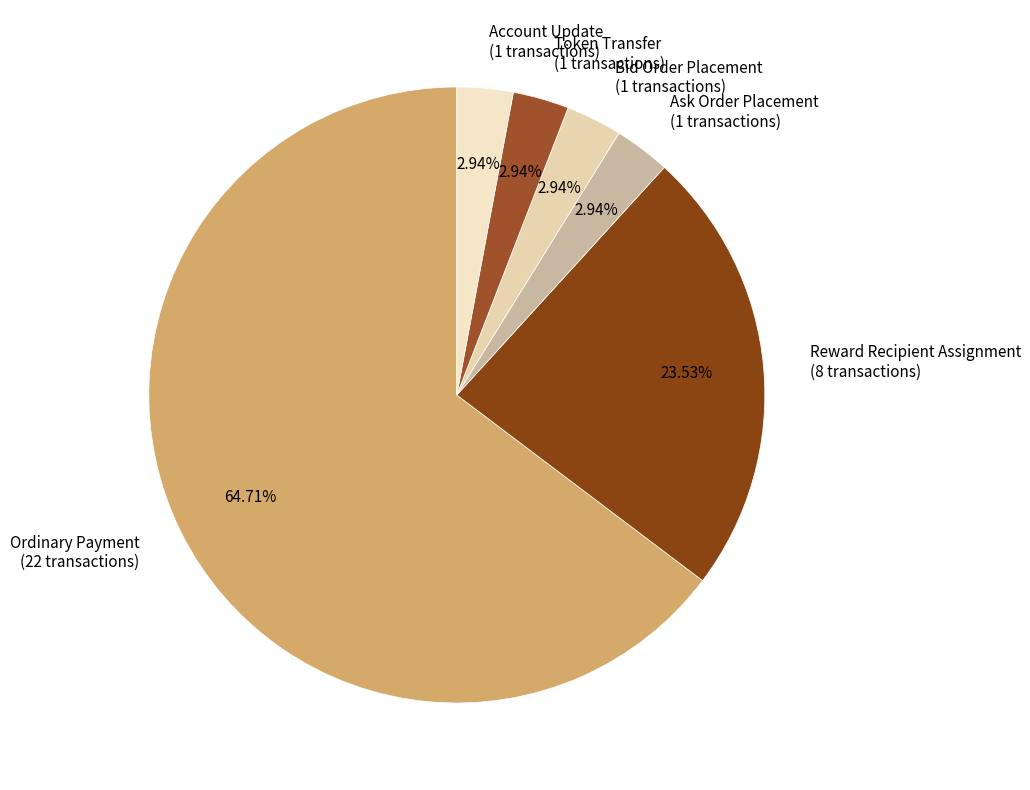

Which category accounts for the majority?

Ordinary Payment